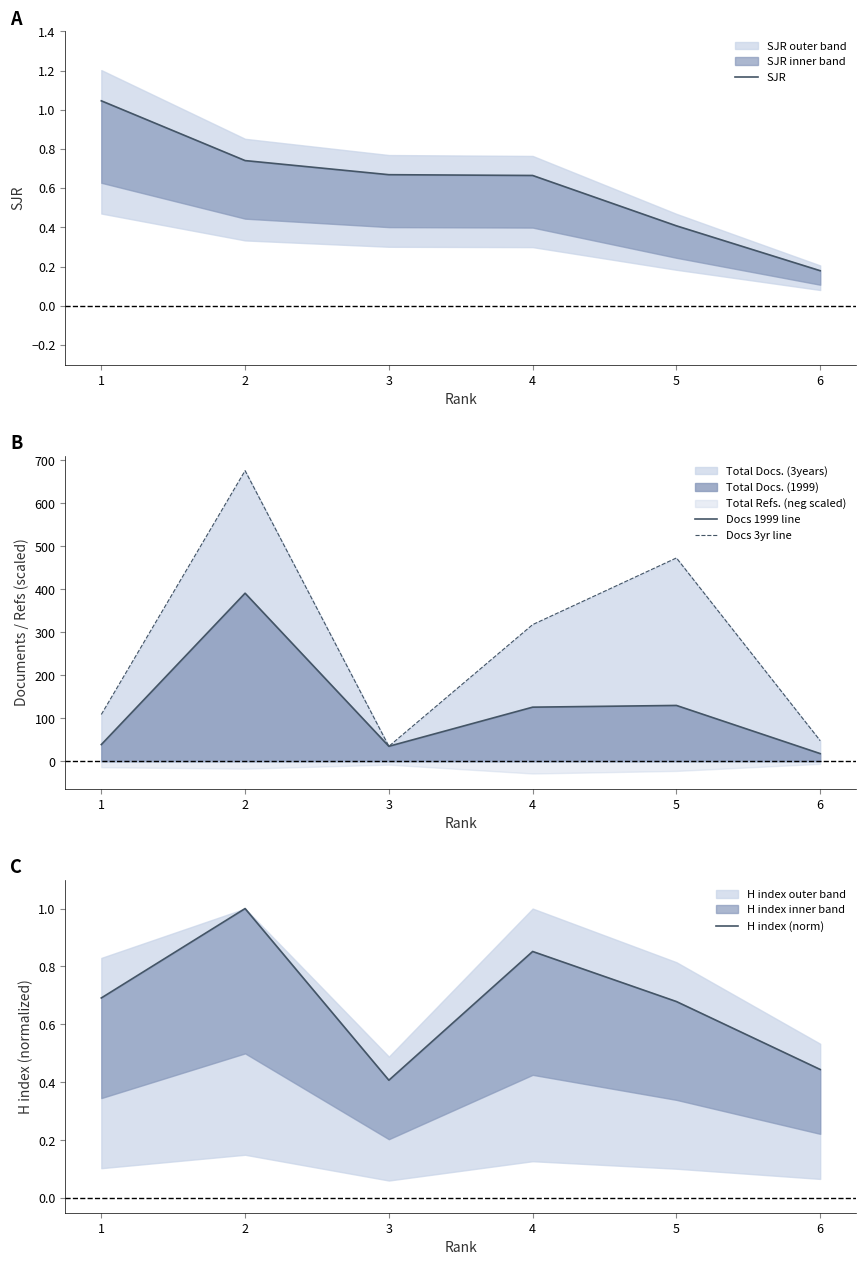

The value of SJR at 6 is 0.3. True or false?

False